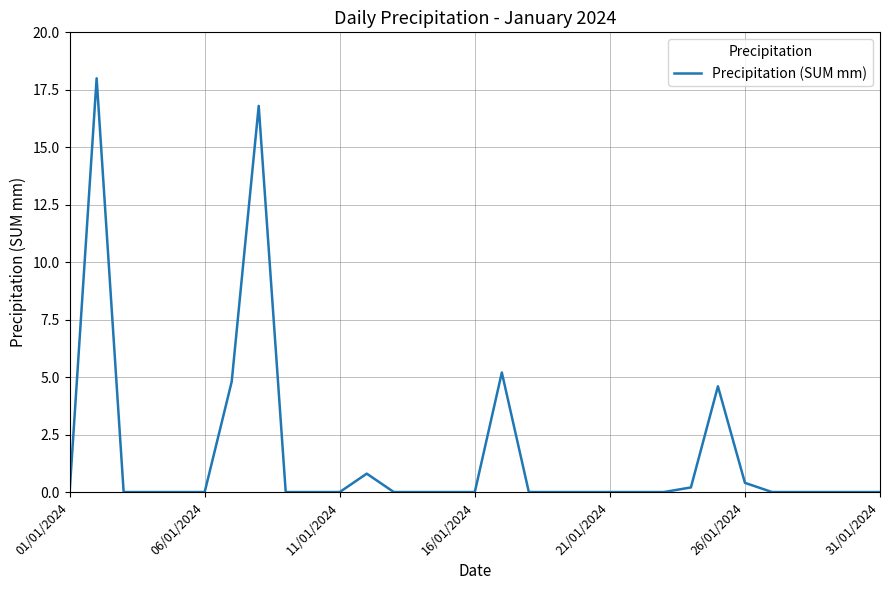

What is the sum of all values?

50.8